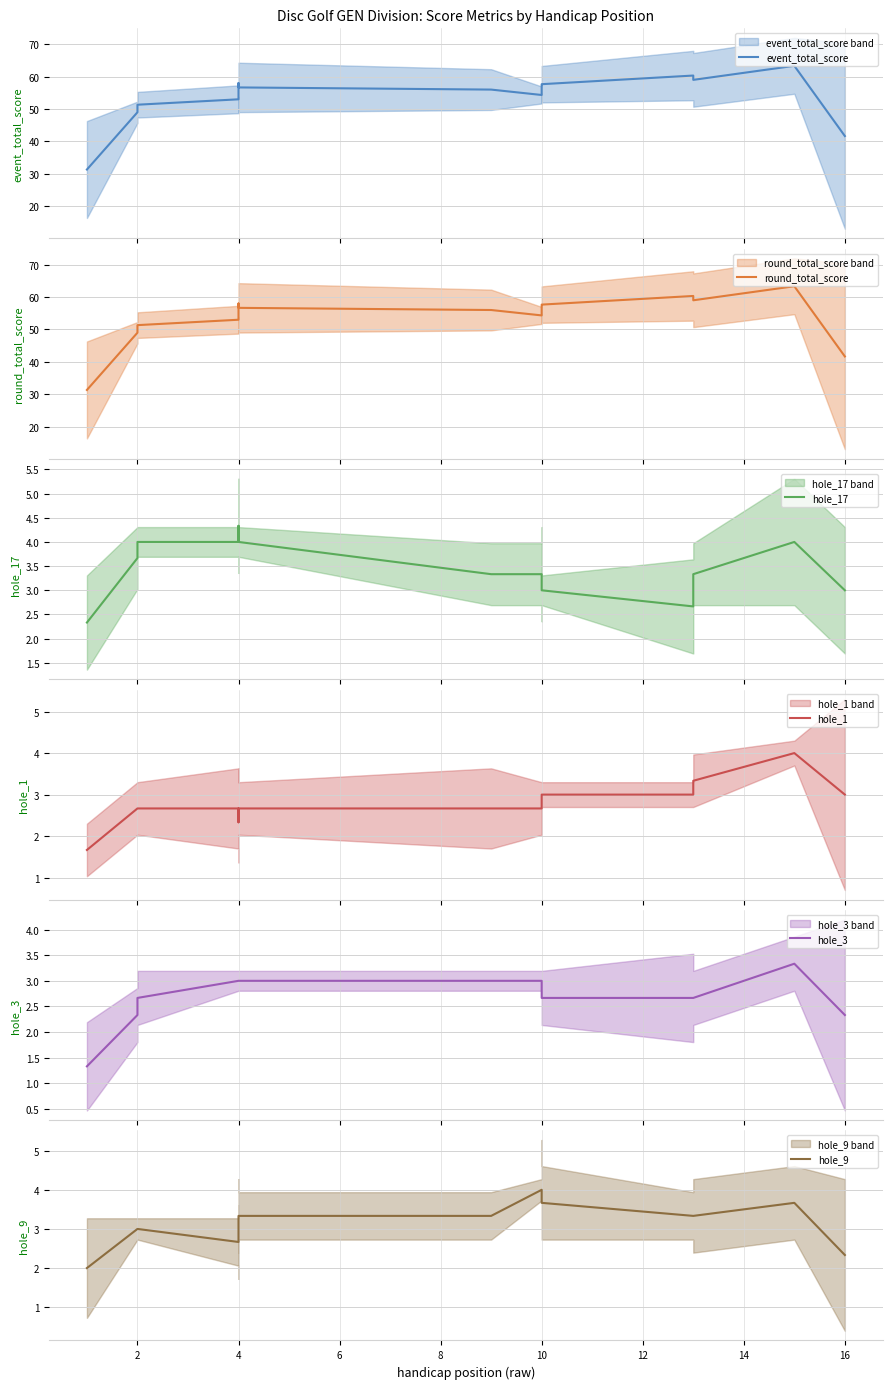

Reading left to right, transcribe all the data shown in this chart.

event_total_score: 31.3	49.0	51.3	53.0	54.0	55.7	58.0	56.7	56.0	54.3	57.3	57.7	60.3	59.0	63.3	41.7
round_total_score: 31.3	49.0	51.3	53.0	54.0	55.7	58.0	56.7	56.0	54.3	57.3	57.7	60.3	59.0	63.3	41.7
hole_17: 2.3	3.7	4.0	4.0	4.0	4.3	4.3	4.0	3.3	3.3	3.3	3.0	2.7	3.3	4.0	3.0
hole_1: 1.7	2.7	2.7	2.7	2.3	2.7	2.7	2.7	2.7	2.7	3.0	3.0	3.0	3.3	4.0	3.0
hole_3: 1.3	2.3	2.7	3.0	3.0	3.0	3.0	3.0	3.0	3.0	3.0	2.7	2.7	2.7	3.3	2.3
hole_9: 2.0	3.0	3.0	2.7	2.7	3.0	3.3	3.3	3.3	4.0	4.0	3.7	3.3	3.3	3.7	2.3